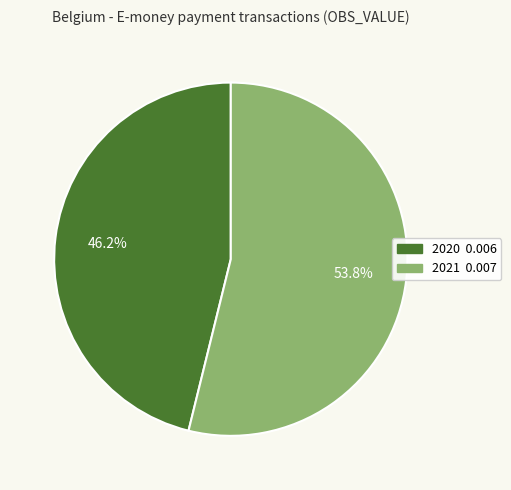

To the nearest percent, what is the difference between the 2020 and 2021 slice percentages?

8%